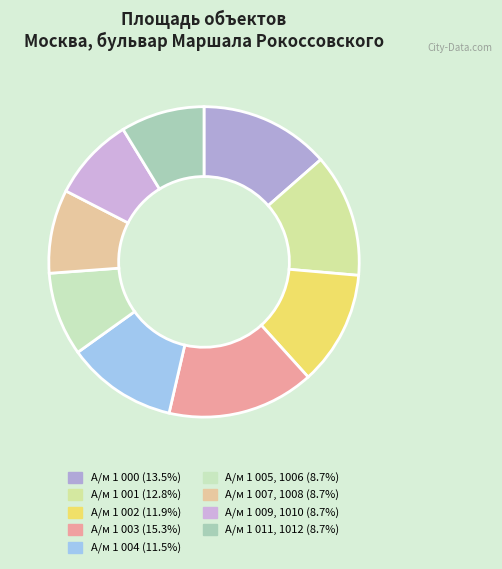

Approximately how many times larger is the value at А/м 1 011, 1012 compared to А/м 1 005, 1006?

1.0